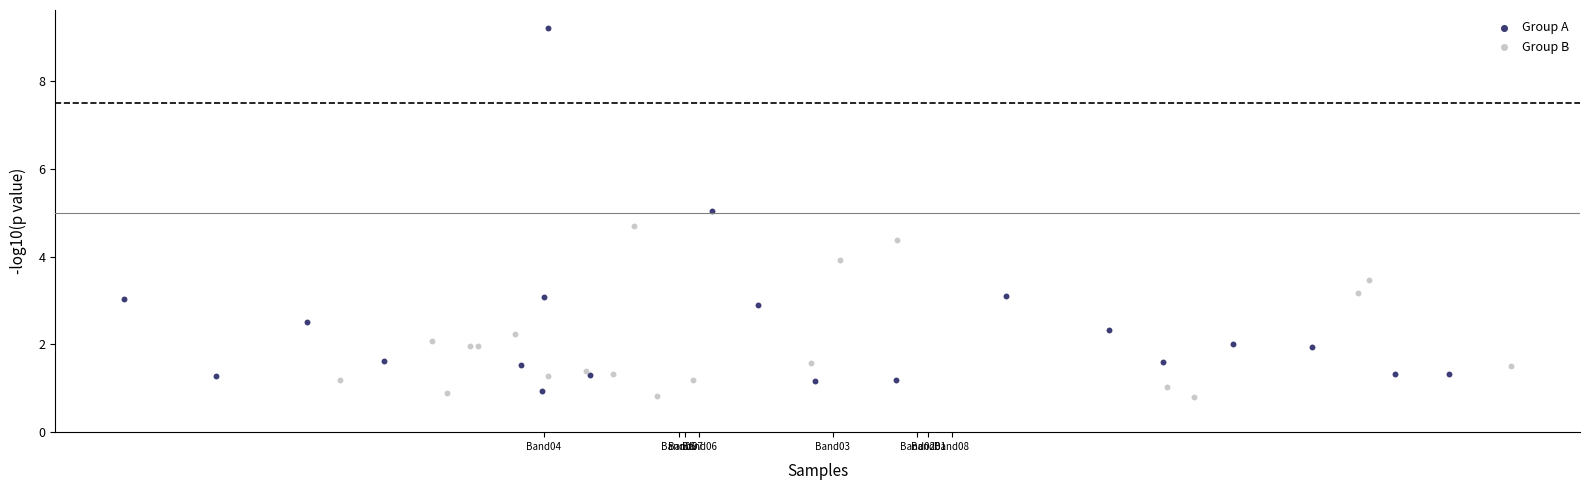

Which series reaches the maximum Y coordinate?

Group A